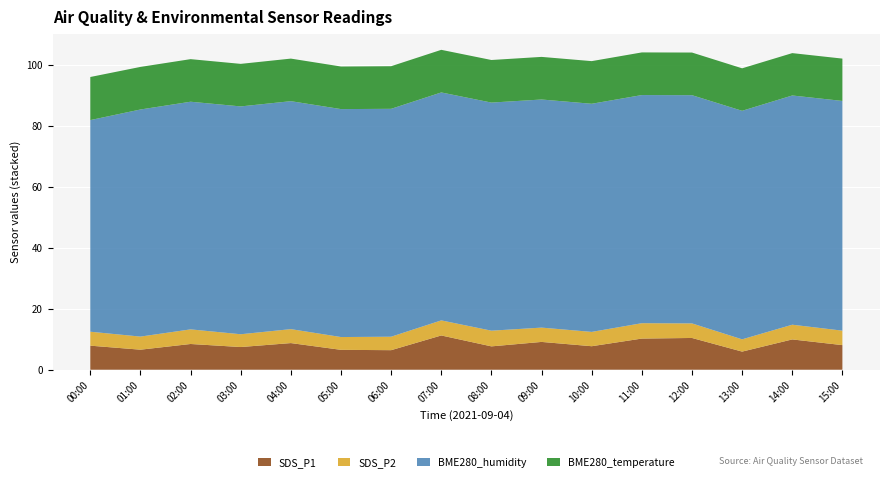

Reading right to left, extract all data points from this chart.

SDS_P1: 15:00=8.1	14:00=9.9	13:00=6.0	12:00=10.4	11:00=10.2	10:00=7.7	09:00=9.1	08:00=7.7	07:00=11.2	06:00=6.4	05:00=6.5	04:00=8.8	03:00=7.5	02:00=8.4	01:00=6.6	00:00=7.9
SDS_P2: 15:00=4.8	14:00=4.8	13:00=4.0	12:00=4.8	11:00=5.0	10:00=4.7	09:00=4.7	08:00=5.2	07:00=5.0	06:00=4.4	05:00=4.2	04:00=4.6	03:00=4.2	02:00=4.8	01:00=4.3	00:00=4.6
BME280_humidity: 15:00=75.4	14:00=75.3	13:00=75.0	12:00=74.9	11:00=74.9	10:00=74.9	09:00=74.9	08:00=74.9	07:00=74.8	06:00=74.8	05:00=74.8	04:00=74.8	03:00=74.8	02:00=74.8	01:00=74.6	00:00=69.5
BME280_temperature: 15:00=13.9	14:00=13.9	13:00=13.9	12:00=14.0	11:00=14.0	10:00=14.0	09:00=14.0	08:00=14.0	07:00=14.0	06:00=14.0	05:00=14.0	04:00=14.0	03:00=14.0	02:00=14.0	01:00=14.0	00:00=14.2